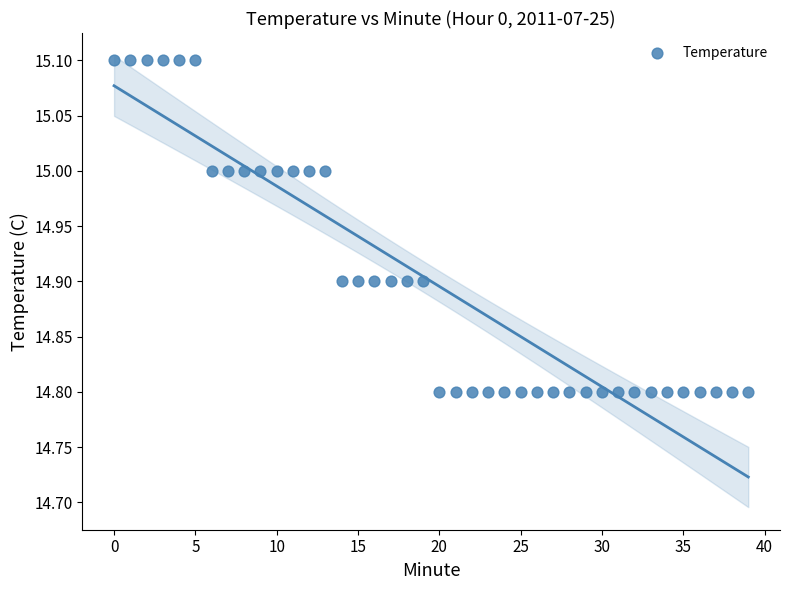

What is the range of Y values (max minus min)?

0.3